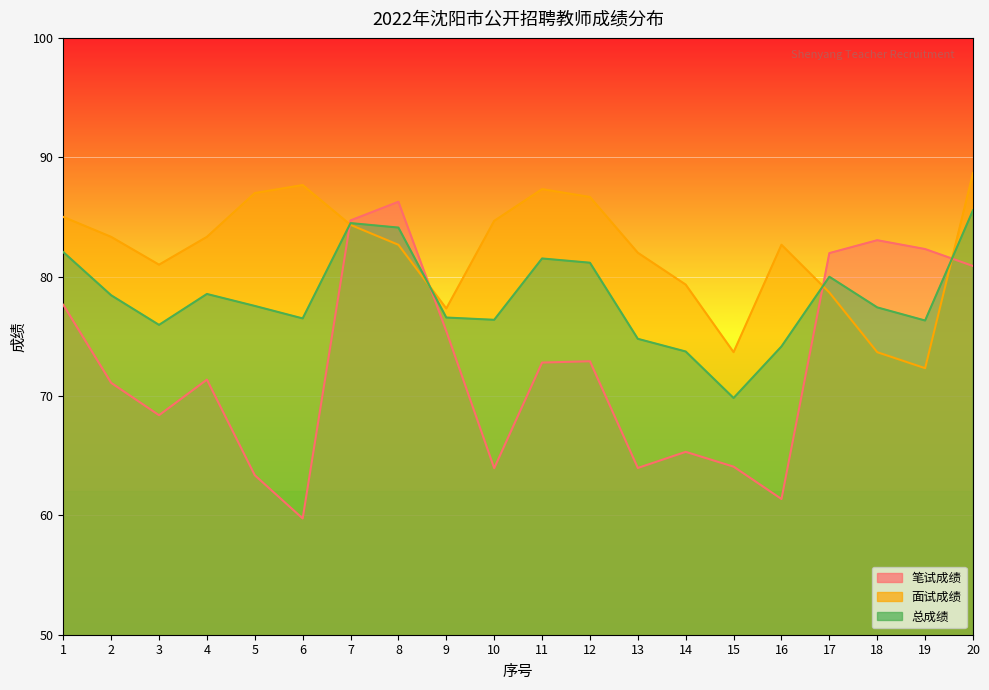

At which category is the sum across all series the highest?

20